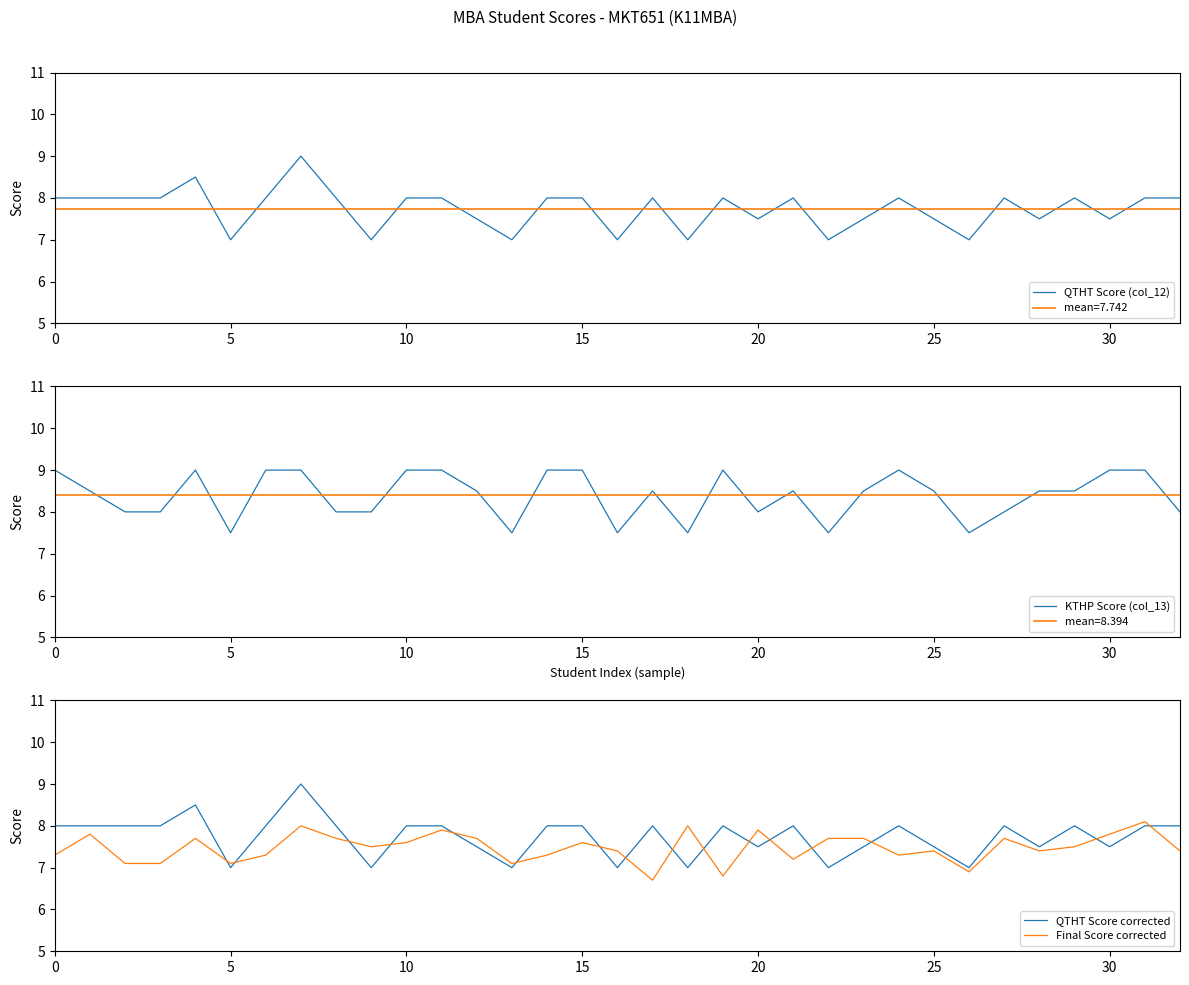

Rank the series by their maximum value, from lowest to highest.

Final Score corrected, QTHT Score (col_12), KTHP Score (col_13), QTHT Score corrected